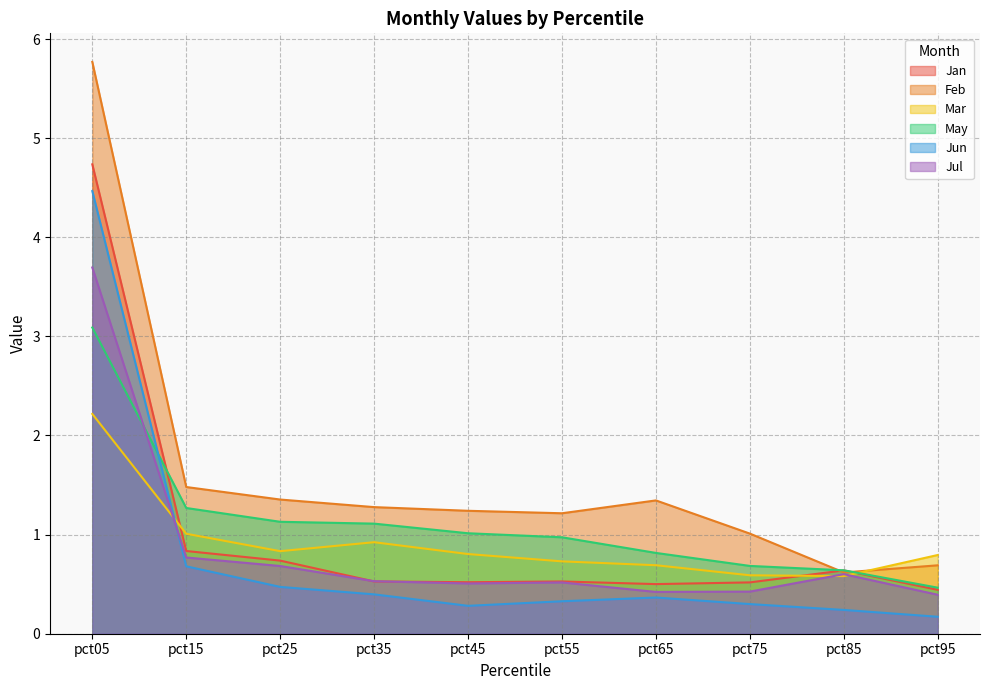

Reading left to right, what are all the values shown in this chart?

Jan: 4.7	0.8	0.7	0.5	0.5	0.5	0.5	0.5	0.6	0.4
Feb: 5.8	1.5	1.4	1.3	1.2	1.2	1.3	1.0	0.6	0.7
Mar: 2.2	1.0	0.8	0.9	0.8	0.7	0.7	0.6	0.6	0.8
May: 3.1	1.3	1.1	1.1	1.0	1.0	0.8	0.7	0.6	0.5
Jun: 4.5	0.7	0.5	0.4	0.3	0.3	0.4	0.3	0.2	0.2
Jul: 3.7	0.8	0.7	0.5	0.5	0.5	0.4	0.4	0.6	0.4